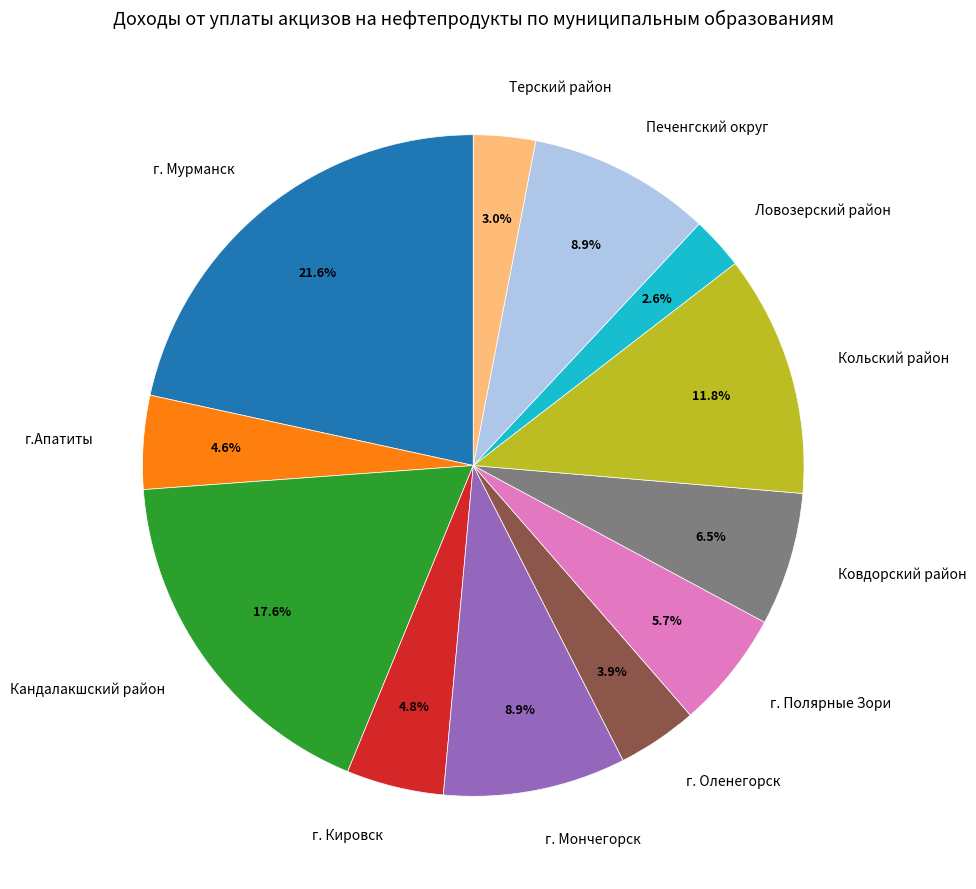

What percentage is the г. Полярные Зори slice, to the nearest percent?

6%